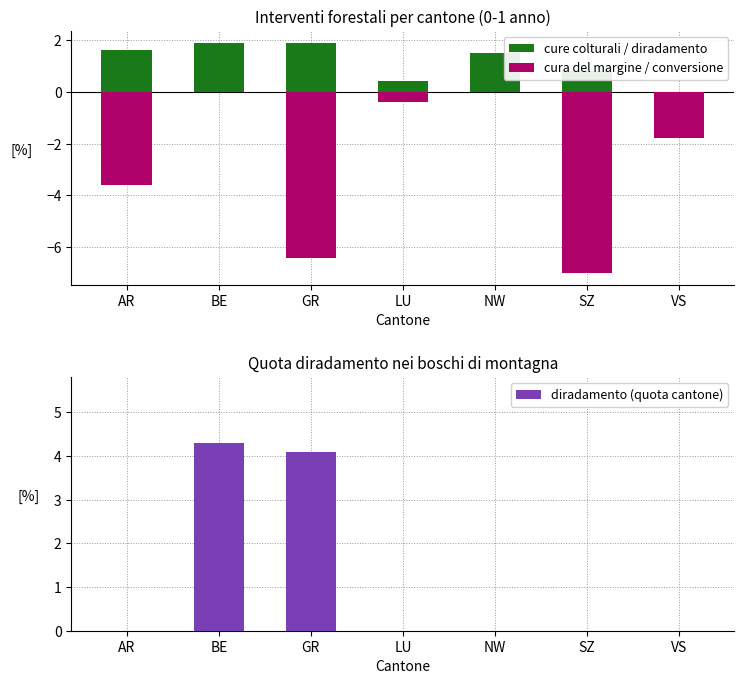

The value of diradamento (quota cantone) at VS is 1.9. True or false?

False